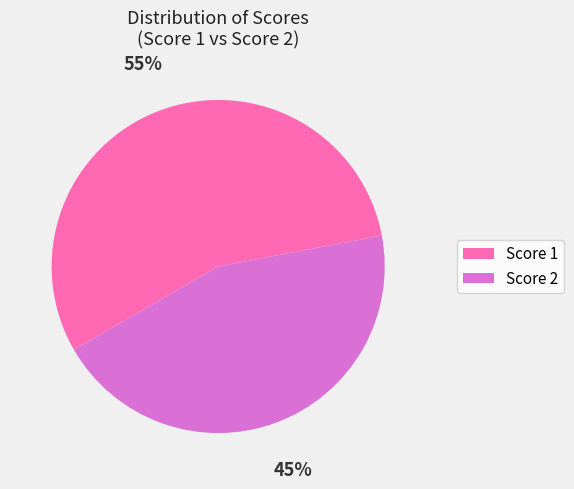

To the nearest percent, what is the average slice percentage?

50%